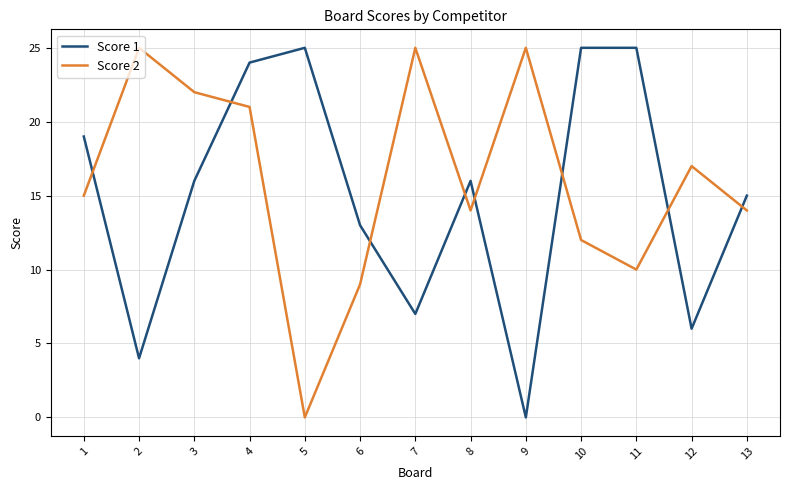

At 5, list the series in order from smallest to largest.

Score 2, Score 1